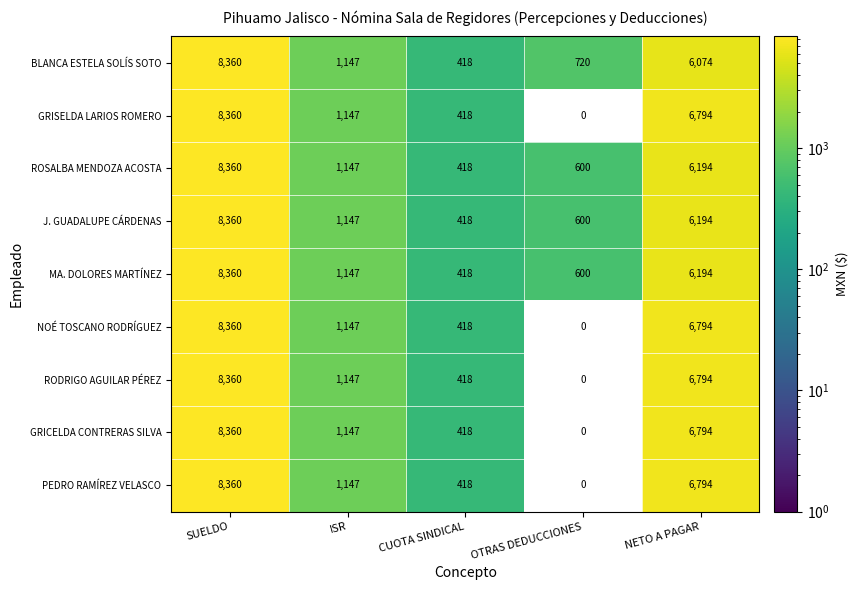

Which label corresponds to the largest value in the chart?

SUELDO